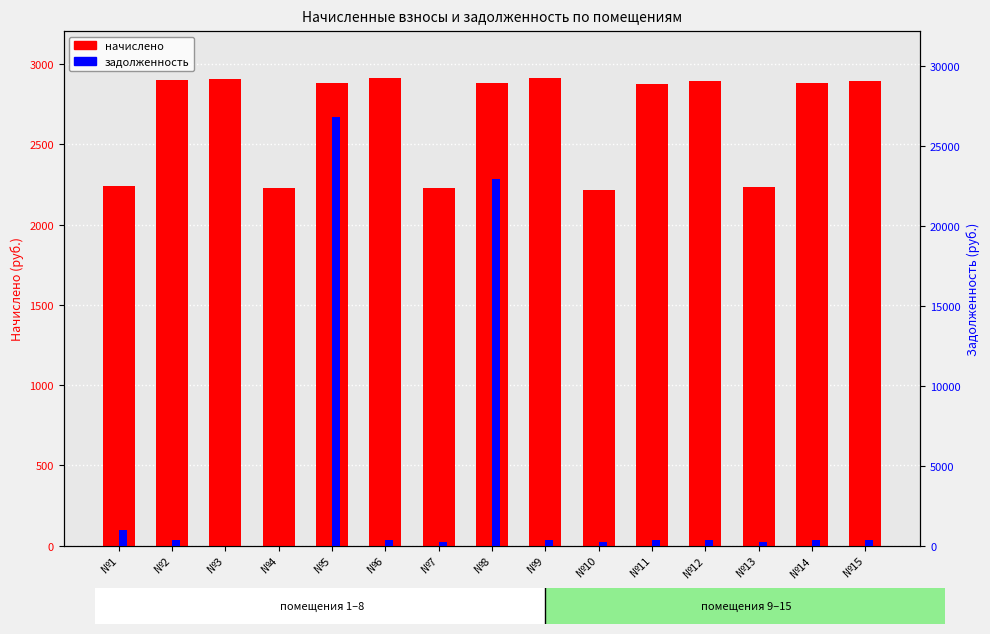

How many data points in начислено are less than 2881?

6